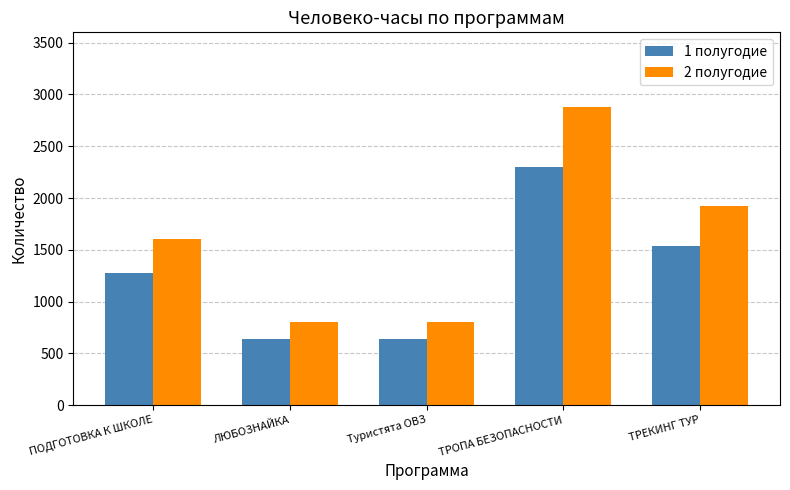

Reading right to left, extract all data points from this chart.

1 полугодие: ТРЕКИНГ ТУР=1536	ТРОПА БЕЗОПАСНОСТИ=2304	Туристята ОВЗ=640	ЛЮБОЗНАЙКА=640	ПОДГОТОВКА К ШКОЛЕ=1280
2 полугодие: ТРЕКИНГ ТУР=1920	ТРОПА БЕЗОПАСНОСТИ=2880	Туристята ОВЗ=800	ЛЮБОЗНАЙКА=800	ПОДГОТОВКА К ШКОЛЕ=1600